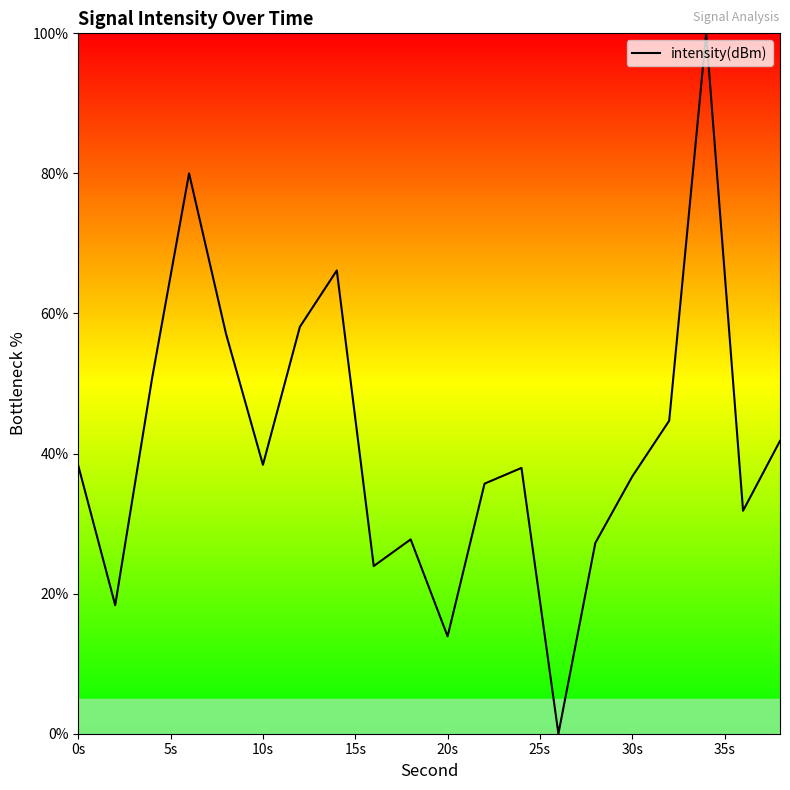

What is the maximum value shown in the chart?

100.0